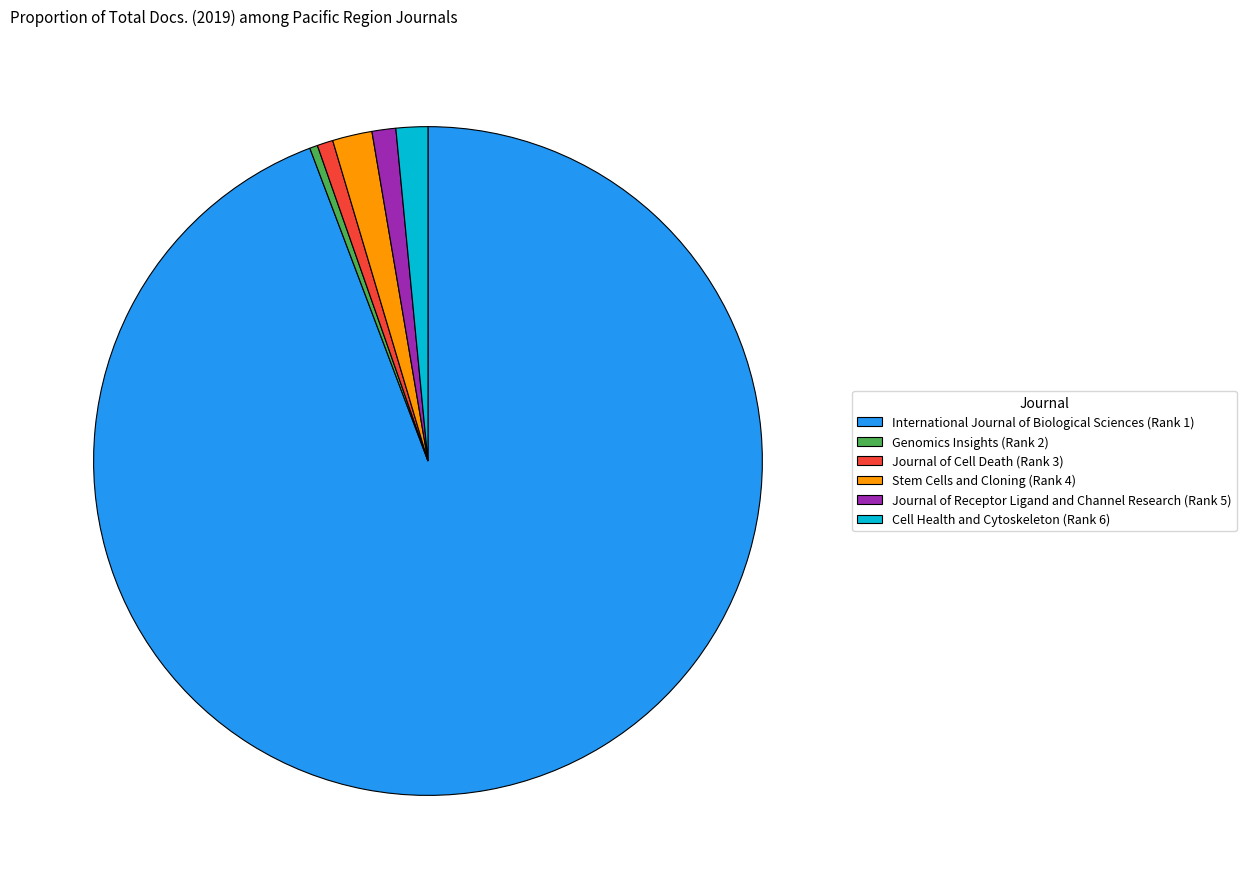

Is it true that Cell Health and Cytoskeleton (Rank 6) is 2% of the pie?

True